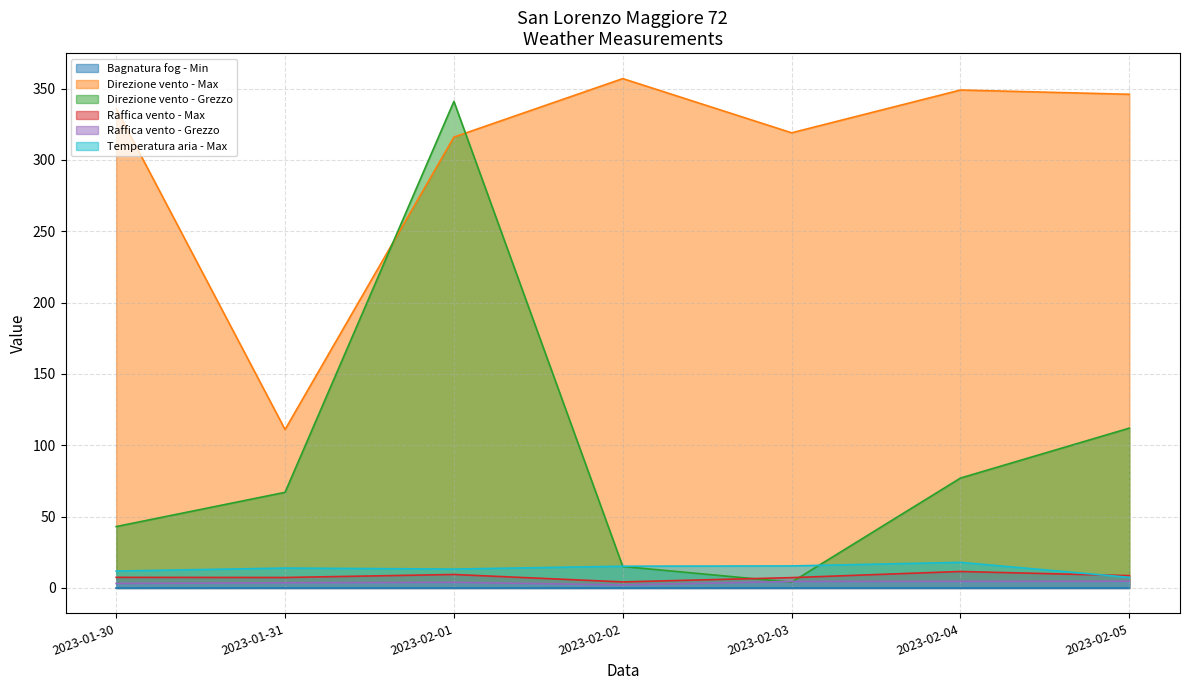

Which series has the largest total across all categories?

Direzione vento - Max